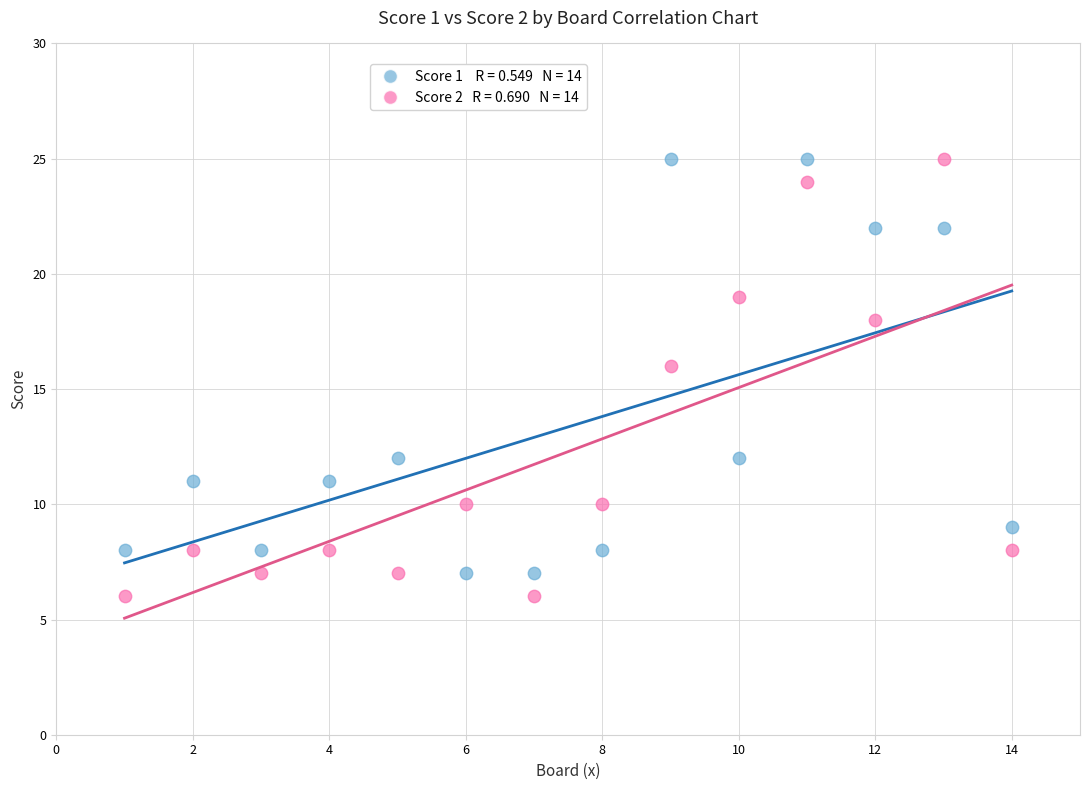

Across all series, what Y value is closest to 15?

16